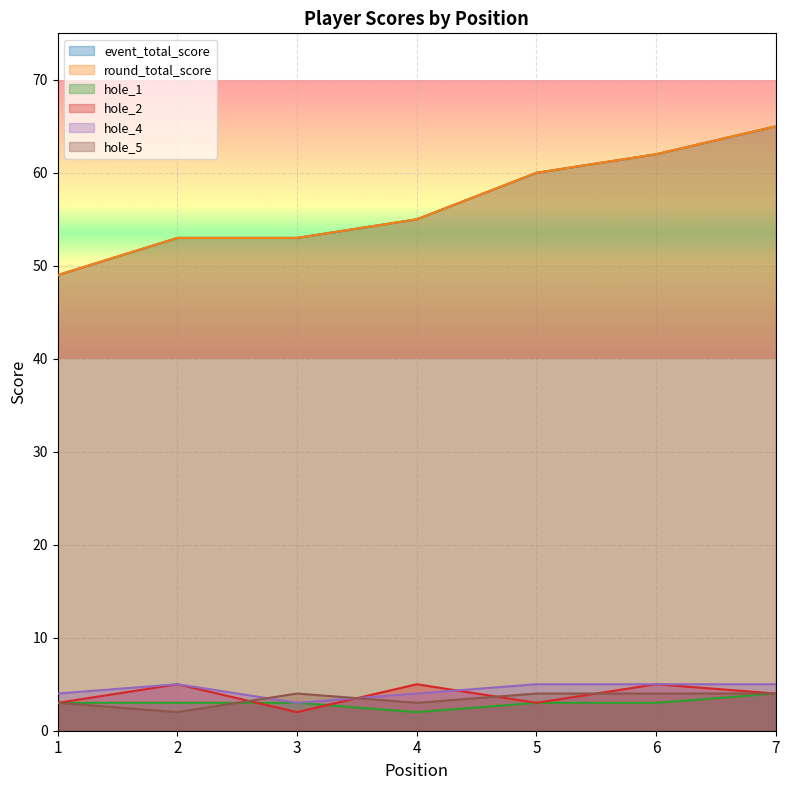

What is the maximum value for round_total_score?

65